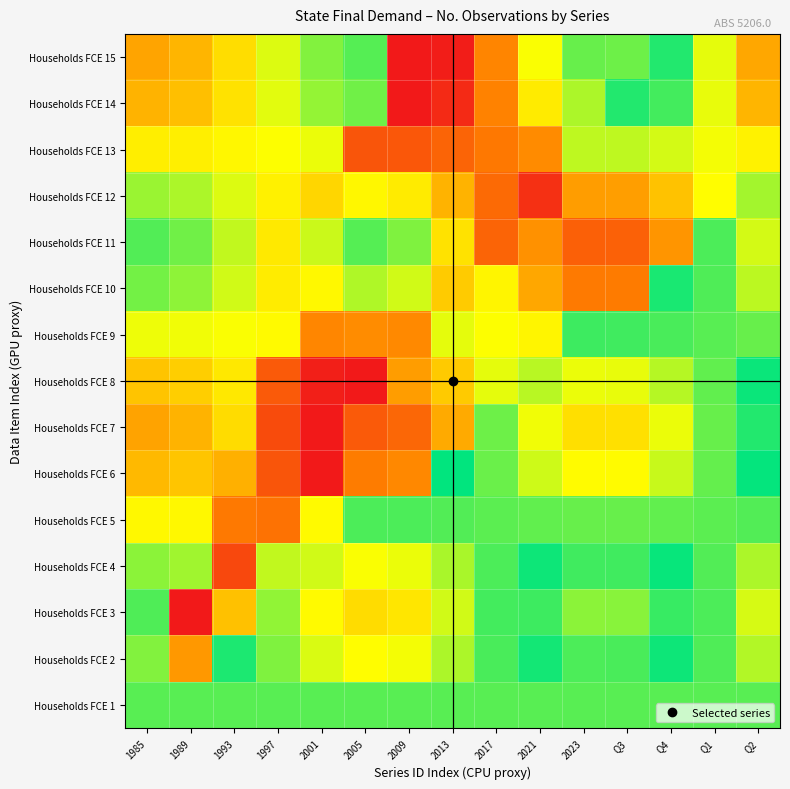

Rank the series by their maximum value, from highest to lowest.

Households FCE 3, Households FCE 6, Households FCE 7, Households FCE 8, Households FCE 14, Households FCE 15, Households FCE 12, Households FCE 4, Households FCE 13, Households FCE 11, Households FCE 5, Households FCE 10, Households FCE 9, Households FCE 2, Households FCE 1